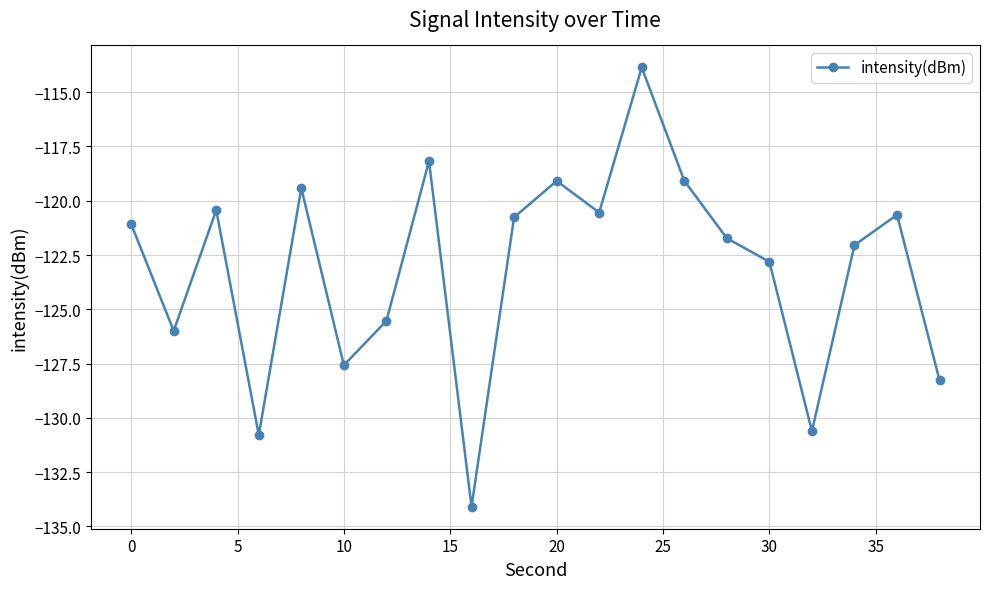

True or false: the data has more than 1 interior local peaks.

True